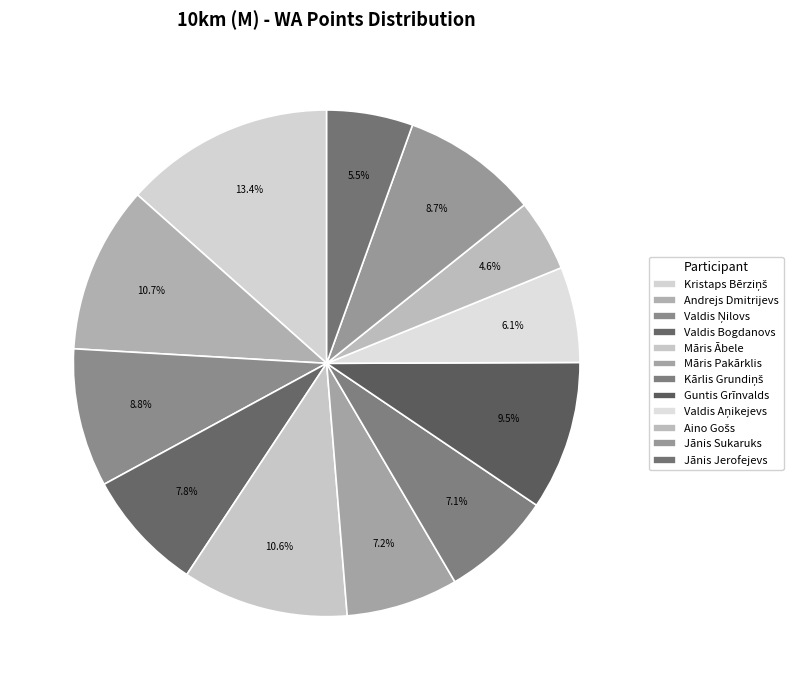

What percentage is NOT represented by Māris Ābele?

89.4%